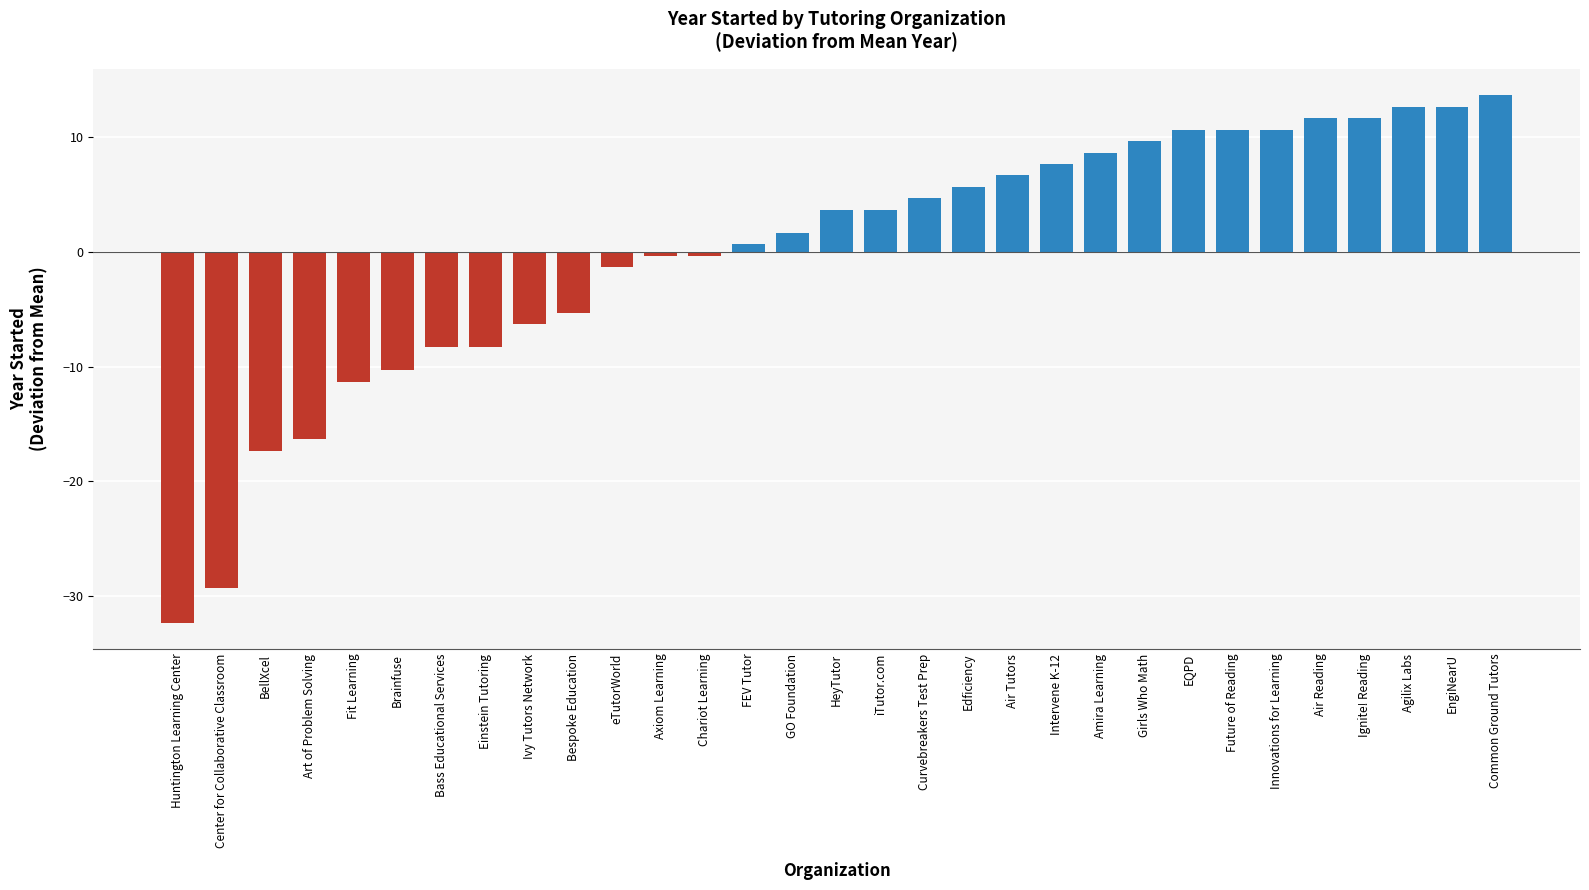

Between EngiNearU and Einstein Tutoring, which is larger?

EngiNearU